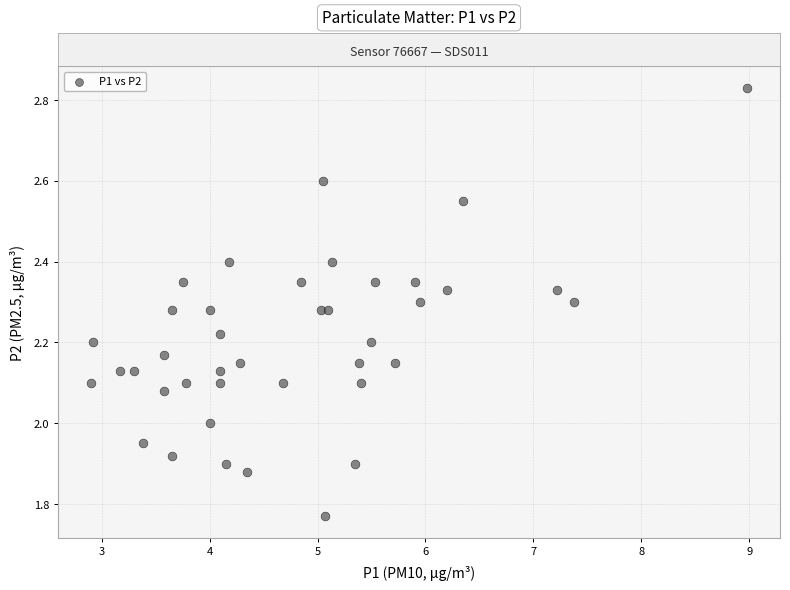

What is the range of Y values (max minus min)?

1.1